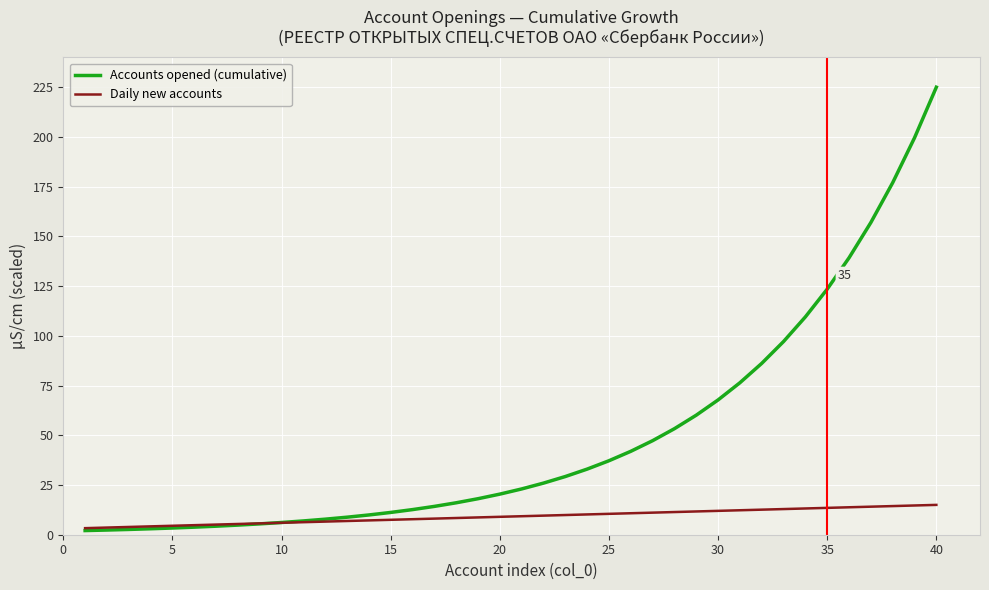

List the series in order of their peak value, highest first.

Accounts opened (cumulative), Daily new accounts